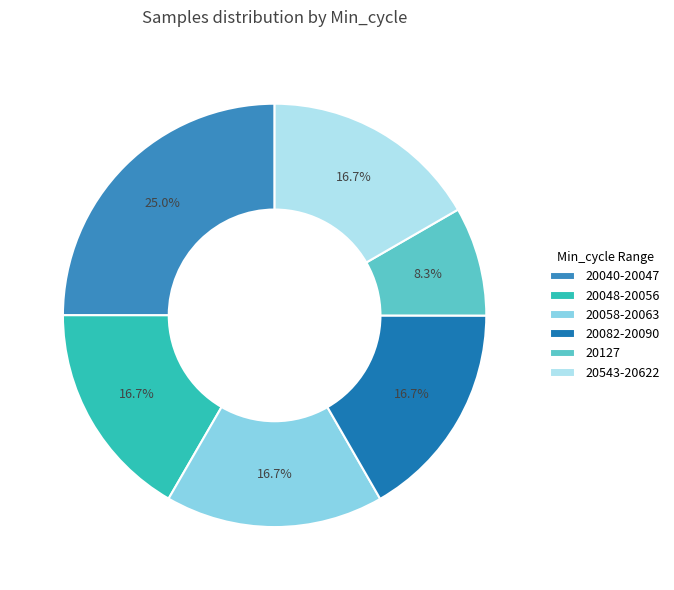

How many slices are in this pie chart?

6